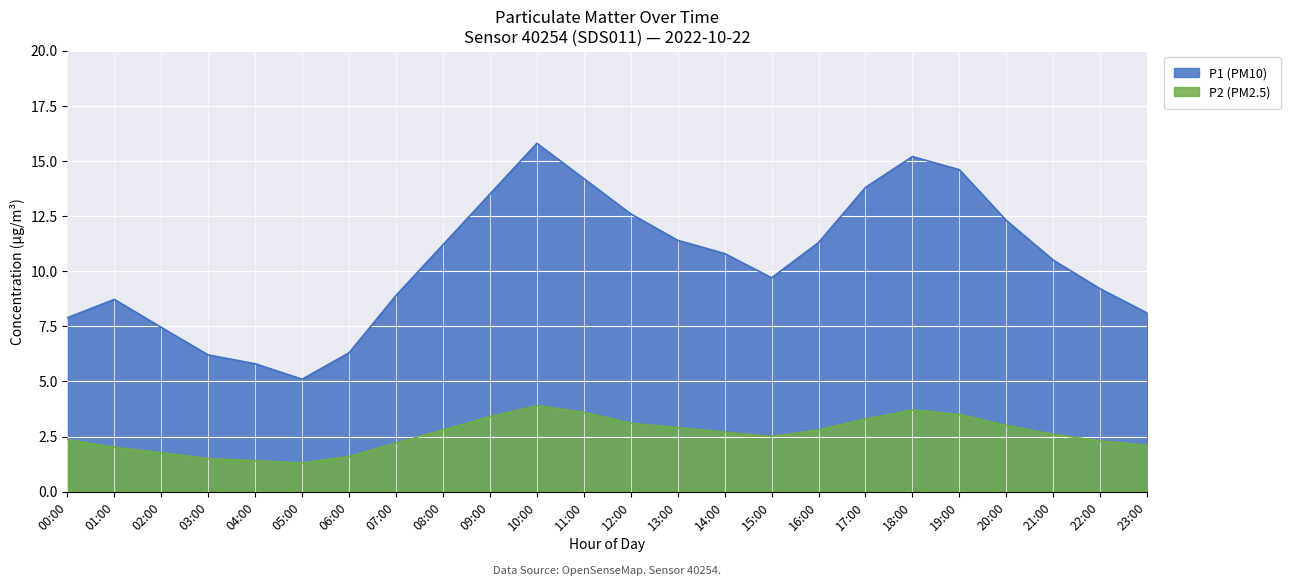

True or false: P2 and P1 cross at least once.

False